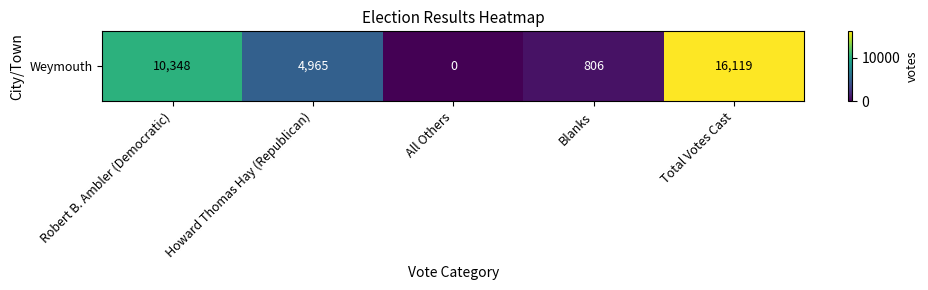

Rank the categories by value from lowest to highest.

All Others, Blanks, Howard Thomas Hay (Republican), Robert B. Ambler (Democratic), Total Votes Cast